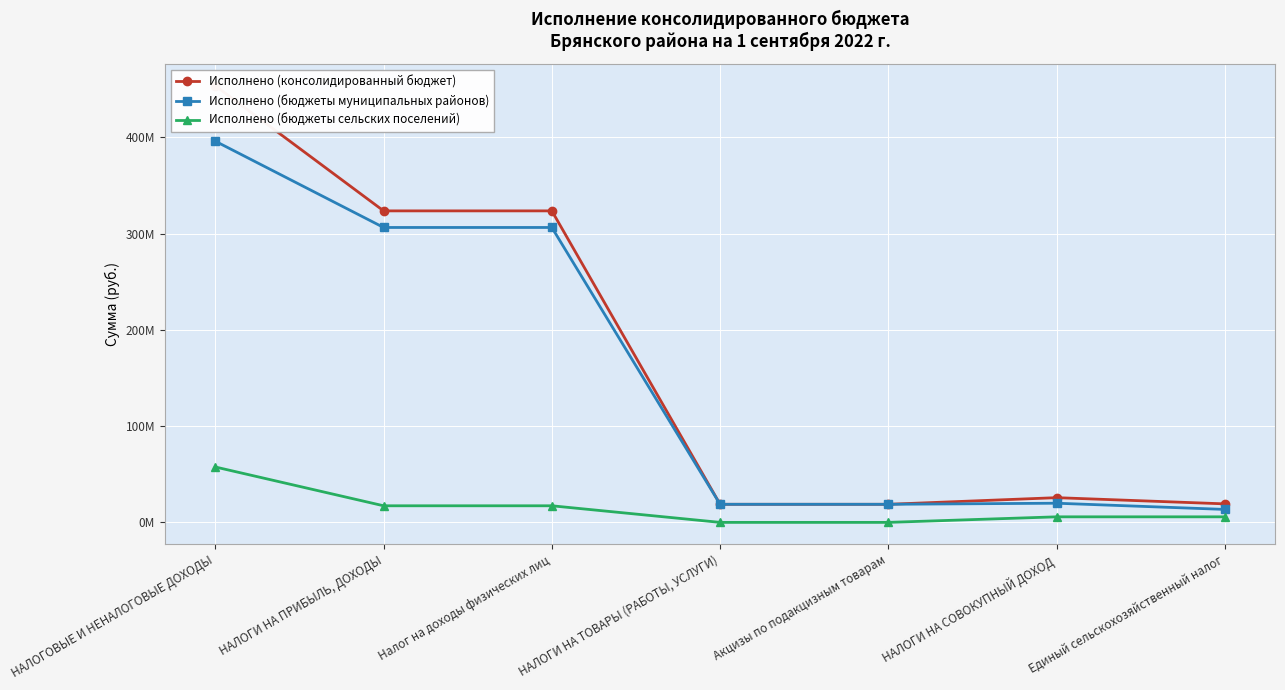

Which series changed the most between НАЛОГОВЫЕ И НЕНАЛОГОВЫЕ ДОХОДЫ and НАЛОГИ НА СОВОКУПНЫЙ ДОХОД?

Исполнено (консолидированный бюджет)